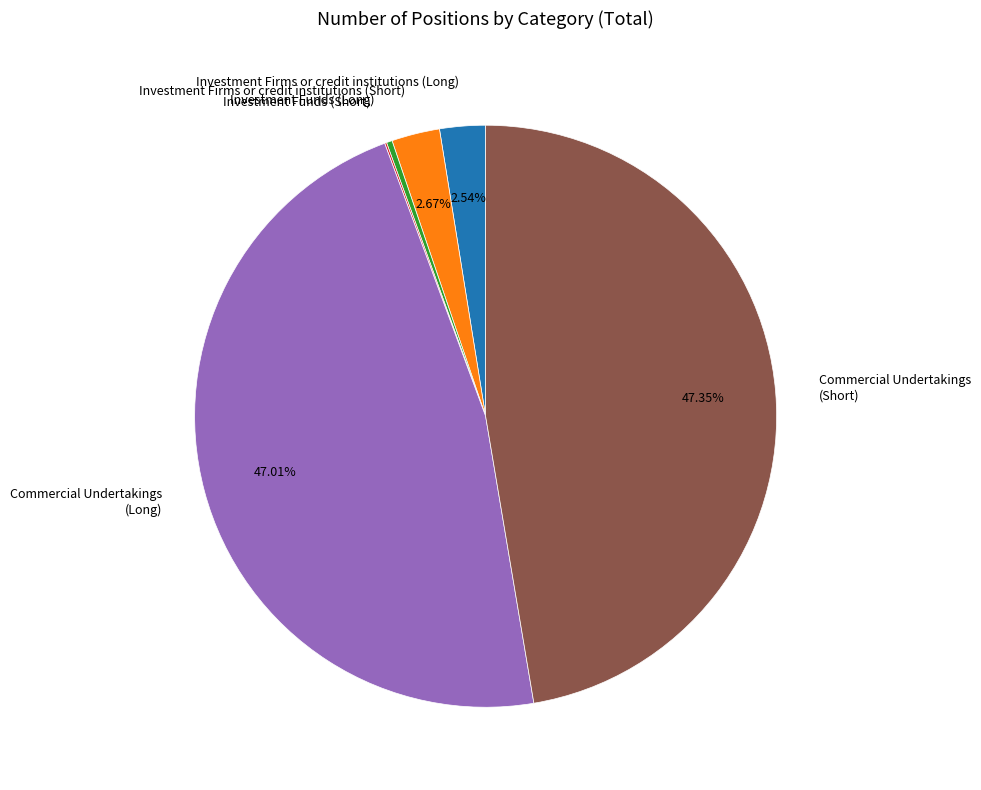

To the nearest percent, what is the average slice percentage?

17%